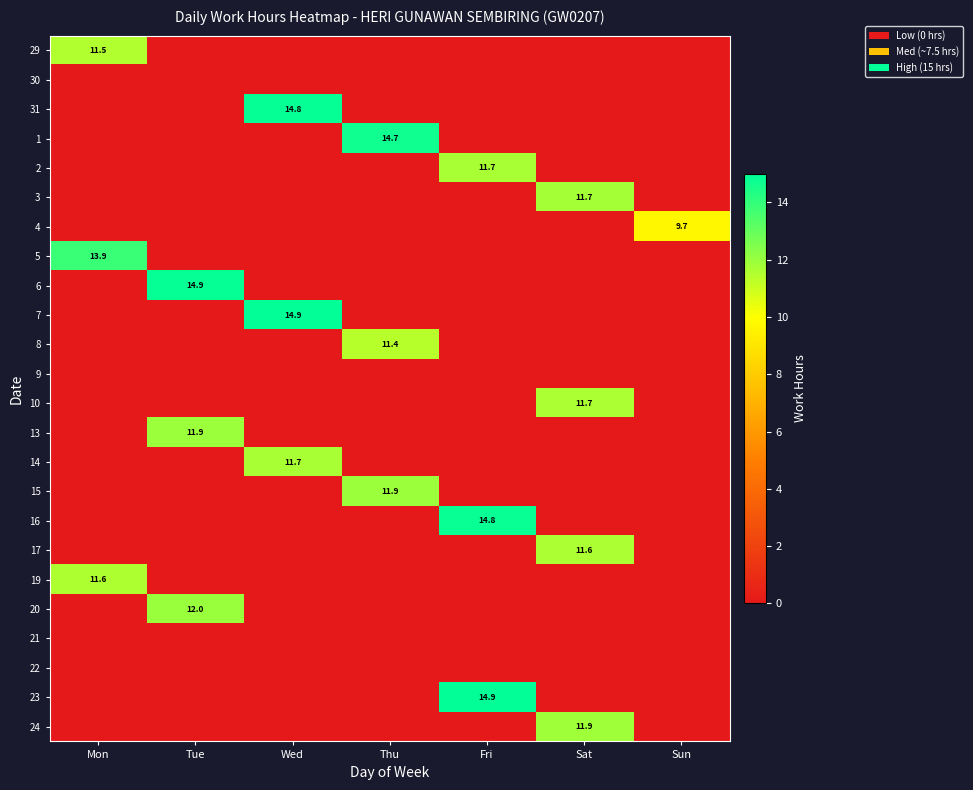

Is it true that 29 equals 0.0 at Wed?

True